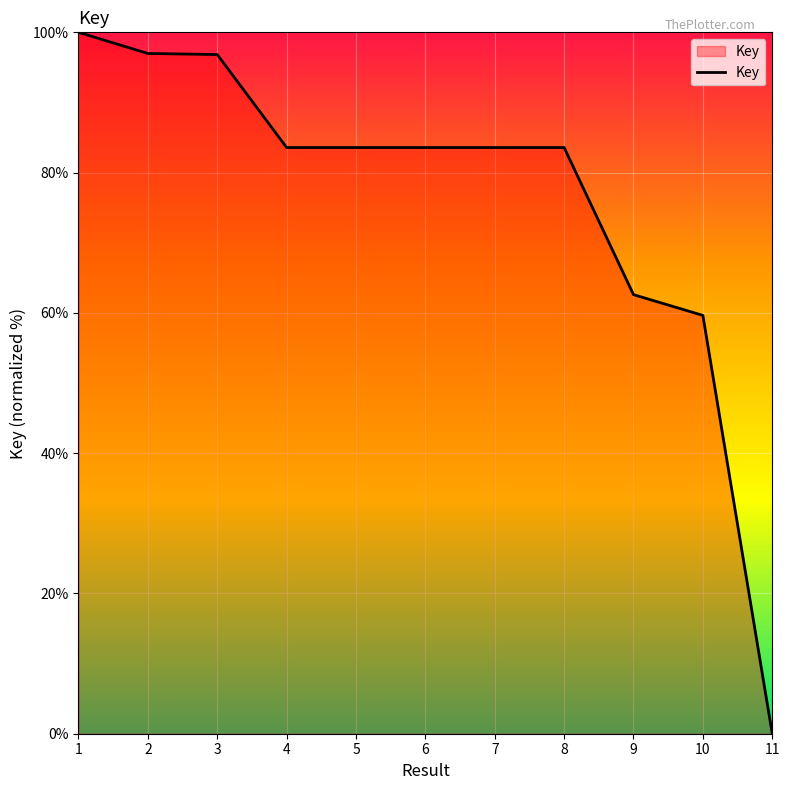

True or false: the data shows 140.6 at 4.

False